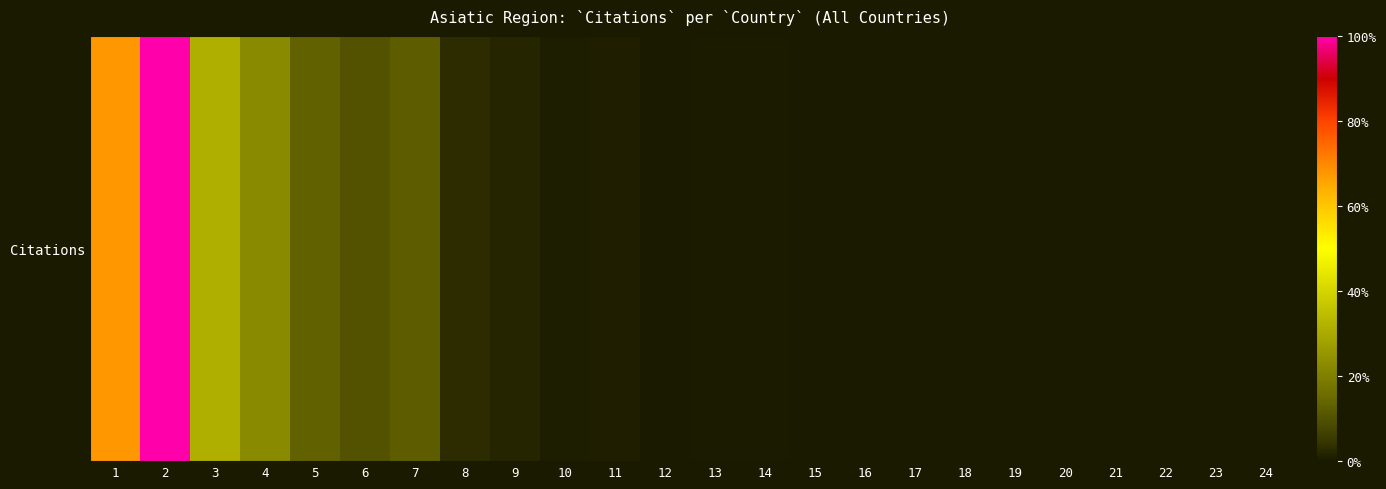

At which label does the data first exceed 261?

1